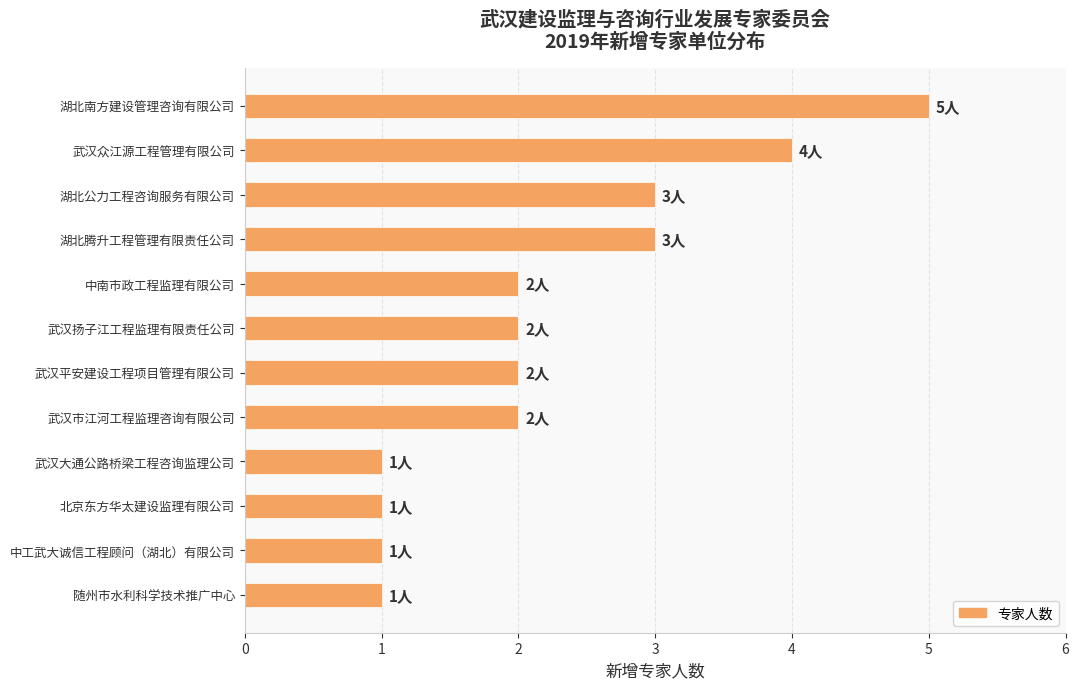

What is the difference between the maximum and minimum values?

4